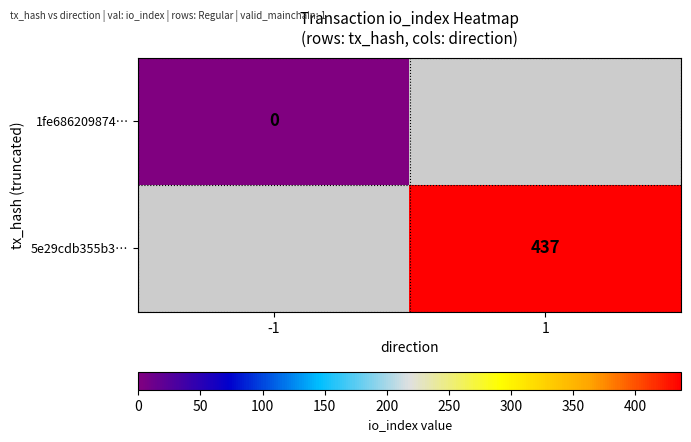

Which label corresponds to the largest value in the chart?

1